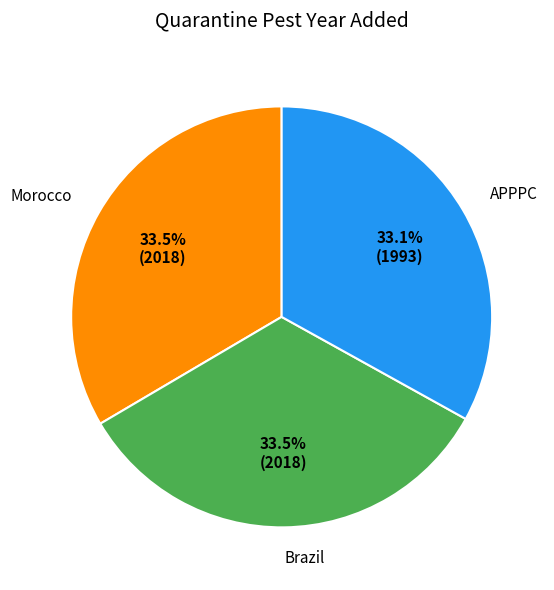

Does any single category account for the majority?

No